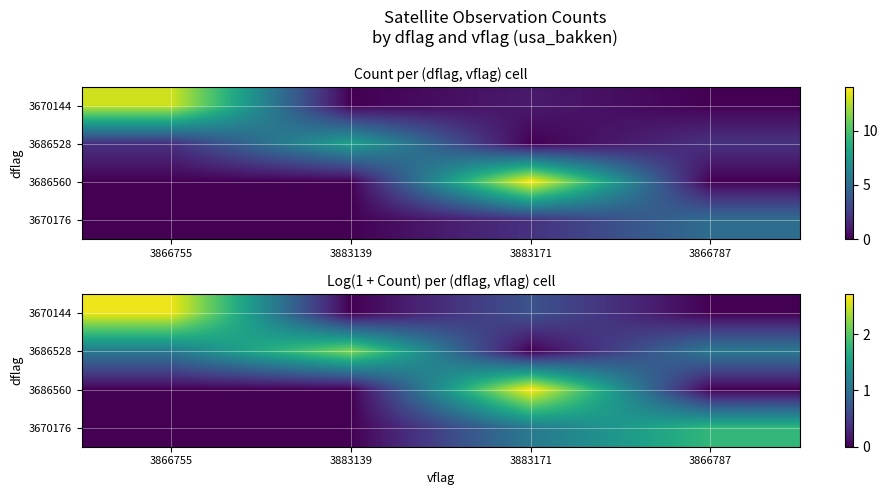

How many categories are shown in the chart?

4